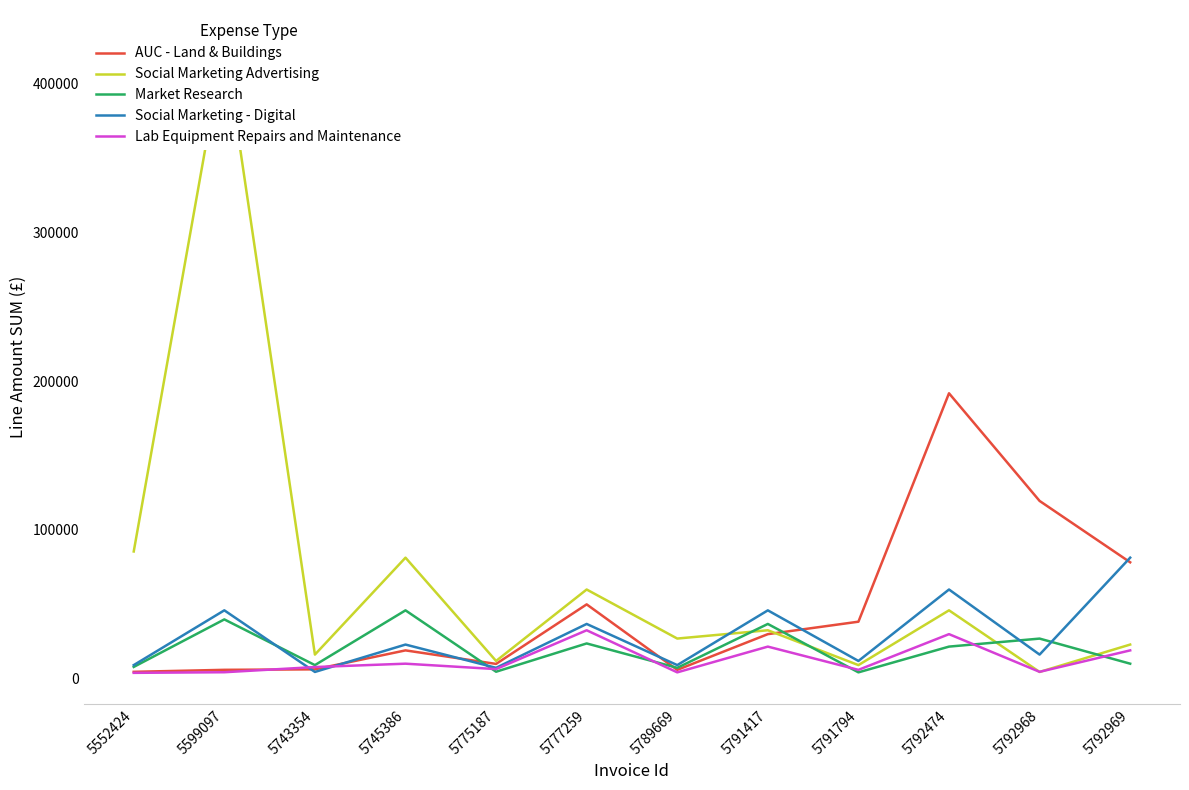

Reading left to right, list all the values displayed in this chart.

AUC - Land & Buildings: 5552424=4684.0	5599097=6023.6	5743354=6346.6	5745386=19087.3	5775187=10000.0	5777259=50000.0	5789669=6000.0	5791417=30000.0	5791794=38365.0	5792474=191825.0	5792968=119507.0	5792969=78266.0
Social Marketing Advertising: 5552424=85546.8	5599097=428137.2	5743354=16260.8	5745386=81380.5	5775187=11986.6	5777259=59989.1	5789669=27034.0	5791417=32606.2	5791794=9200.0	5792474=46000.0	5792968=4600.0	5792969=23000.0
Market Research: 5552424=7980.0	5599097=39900.0	5743354=9197.2	5745386=45986.0	5775187=4750.0	5777259=23750.0	5789669=7370.0	5791417=36850.0	5791794=4325.2	5792474=21626.0	5792968=27010.7	5792969=10150.0
Social Marketing - Digital: 5552424=9200.0	5599097=46000.0	5743354=4600.0	5745386=23000.0	5775187=7370.0	5777259=36850.0	5789669=9197.2	5791417=45986.0	5791794=11986.6	5792474=59989.1	5792968=16260.8	5792969=81380.5
Lab Equipment Repairs and Maintenance: 5552424=3996.0	5599097=4407.7	5743354=7892.5	5745386=10150.0	5775187=6521.2	5777259=32606.2	5789669=4325.2	5791417=21626.0	5791794=6000.0	5792474=30000.0	5792968=4684.0	5792969=19087.3